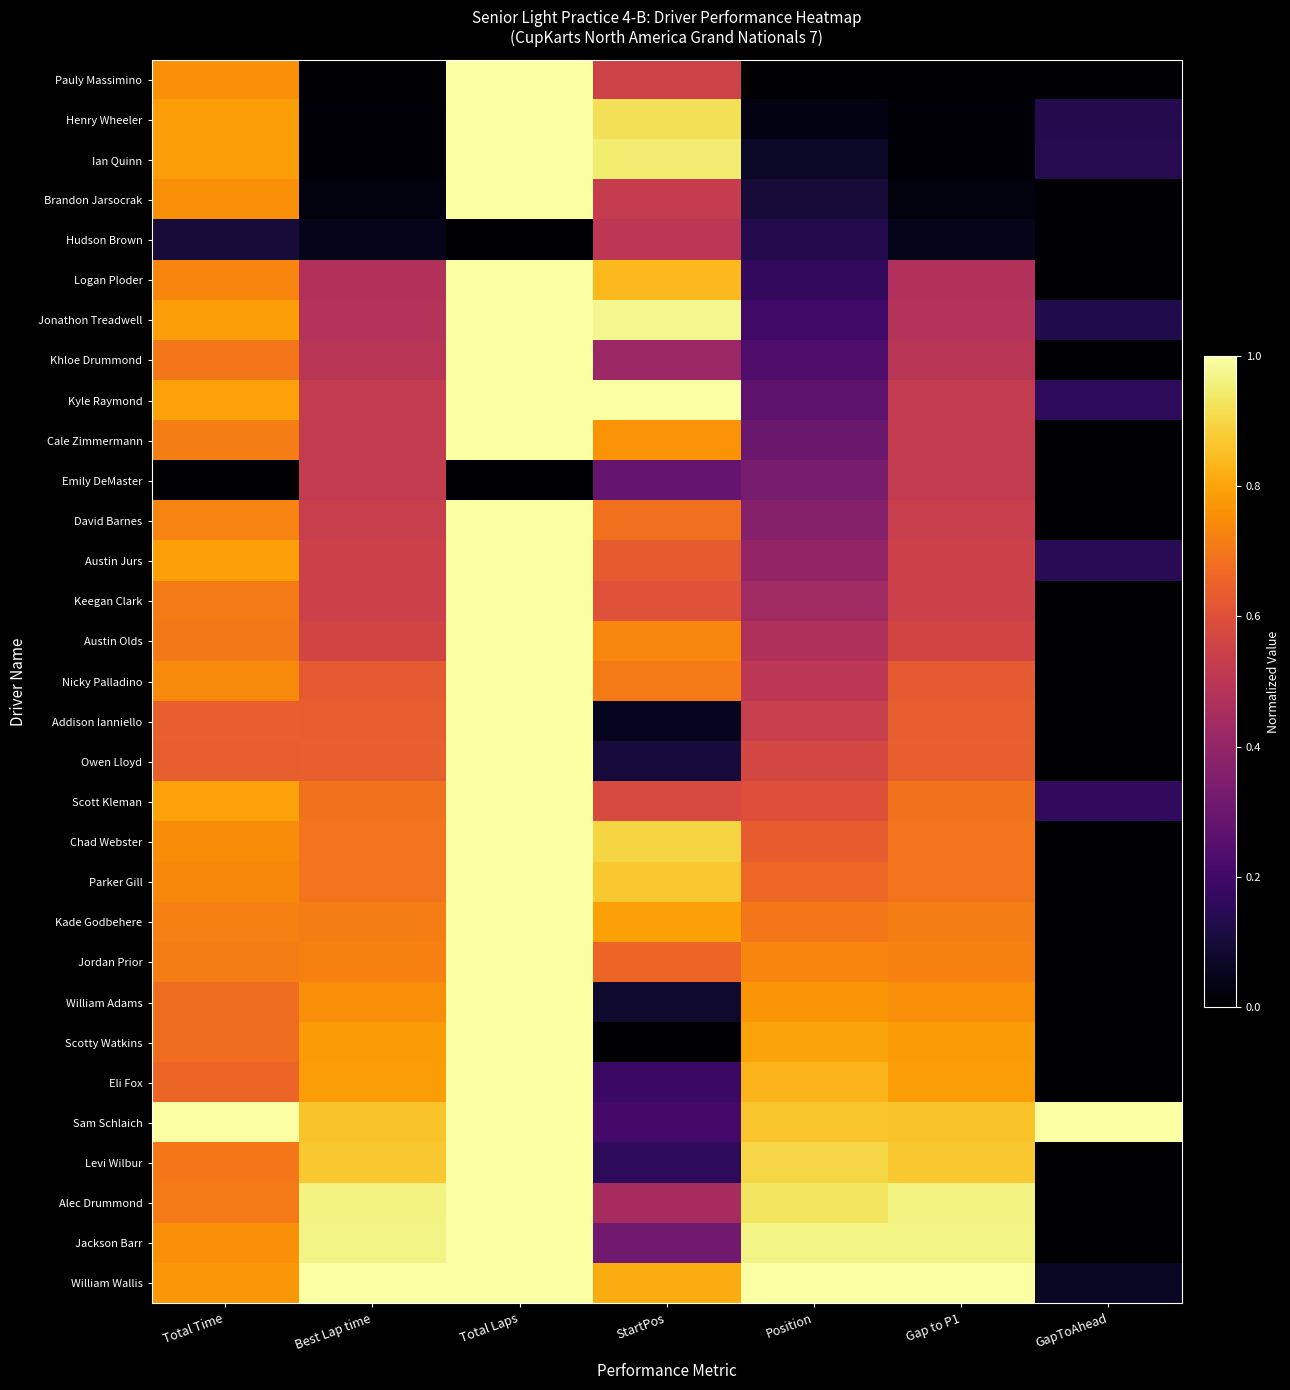

Reading right to left, what are all the values shown in this chart?

Pauly Massimino: GapToAhead=0.0	Gap to P1=0.0	Position=0.0	StartPos=0.6	Total Laps=1.0	Best Lap time=0.0	Total Time=0.8
Henry Wheeler: GapToAhead=0.1	Gap to P1=0.0	Position=0.0	StartPos=0.9	Total Laps=1.0	Best Lap time=0.0	Total Time=0.8
Ian Quinn: GapToAhead=0.1	Gap to P1=0.0	Position=0.1	StartPos=0.9	Total Laps=1.0	Best Lap time=0.0	Total Time=0.8
Brandon Jarsocrak: GapToAhead=0.0	Gap to P1=0.0	Position=0.1	StartPos=0.5	Total Laps=1.0	Best Lap time=0.0	Total Time=0.8
Hudson Brown: GapToAhead=0.0	Gap to P1=0.0	Position=0.1	StartPos=0.5	Total Laps=0.0	Best Lap time=0.0	Total Time=0.1
Logan Ploder: GapToAhead=0.0	Gap to P1=0.5	Position=0.2	StartPos=0.8	Total Laps=1.0	Best Lap time=0.5	Total Time=0.7
Jonathon Treadwell: GapToAhead=0.1	Gap to P1=0.5	Position=0.2	StartPos=1.0	Total Laps=1.0	Best Lap time=0.5	Total Time=0.8
Khloe Drummond: GapToAhead=0.0	Gap to P1=0.5	Position=0.2	StartPos=0.4	Total Laps=1.0	Best Lap time=0.5	Total Time=0.7
Kyle Raymond: GapToAhead=0.2	Gap to P1=0.5	Position=0.3	StartPos=1.0	Total Laps=1.0	Best Lap time=0.5	Total Time=0.8
Cale Zimmermann: GapToAhead=0.0	Gap to P1=0.5	Position=0.3	StartPos=0.8	Total Laps=1.0	Best Lap time=0.5	Total Time=0.7
Emily DeMaster: GapToAhead=0.0	Gap to P1=0.5	Position=0.3	StartPos=0.3	Total Laps=0.0	Best Lap time=0.5	Total Time=0.0
David Barnes: GapToAhead=0.0	Gap to P1=0.5	Position=0.4	StartPos=0.7	Total Laps=1.0	Best Lap time=0.5	Total Time=0.7
Austin Jurs: GapToAhead=0.1	Gap to P1=0.5	Position=0.4	StartPos=0.6	Total Laps=1.0	Best Lap time=0.5	Total Time=0.8
Keegan Clark: GapToAhead=0.0	Gap to P1=0.5	Position=0.4	StartPos=0.6	Total Laps=1.0	Best Lap time=0.5	Total Time=0.7
Austin Olds: GapToAhead=0.0	Gap to P1=0.6	Position=0.5	StartPos=0.7	Total Laps=1.0	Best Lap time=0.6	Total Time=0.7
Nicky Palladino: GapToAhead=0.0	Gap to P1=0.6	Position=0.5	StartPos=0.7	Total Laps=1.0	Best Lap time=0.6	Total Time=0.7
Addison Ianniello: GapToAhead=0.0	Gap to P1=0.6	Position=0.5	StartPos=0.1	Total Laps=1.0	Best Lap time=0.6	Total Time=0.6
Owen Lloyd: GapToAhead=0.0	Gap to P1=0.6	Position=0.6	StartPos=0.1	Total Laps=1.0	Best Lap time=0.6	Total Time=0.6
Scott Kleman: GapToAhead=0.2	Gap to P1=0.7	Position=0.6	StartPos=0.6	Total Laps=1.0	Best Lap time=0.7	Total Time=0.8
Chad Webster: GapToAhead=0.0	Gap to P1=0.7	Position=0.6	StartPos=0.9	Total Laps=1.0	Best Lap time=0.7	Total Time=0.7
Parker Gill: GapToAhead=0.0	Gap to P1=0.7	Position=0.7	StartPos=0.9	Total Laps=1.0	Best Lap time=0.7	Total Time=0.7
Kade Godbehere: GapToAhead=0.0	Gap to P1=0.7	Position=0.7	StartPos=0.8	Total Laps=1.0	Best Lap time=0.7	Total Time=0.7
Jordan Prior: GapToAhead=0.0	Gap to P1=0.7	Position=0.7	StartPos=0.7	Total Laps=1.0	Best Lap time=0.7	Total Time=0.7
William Adams: GapToAhead=0.0	Gap to P1=0.8	Position=0.8	StartPos=0.1	Total Laps=1.0	Best Lap time=0.8	Total Time=0.7
Scotty Watkins: GapToAhead=0.0	Gap to P1=0.8	Position=0.8	StartPos=0.0	Total Laps=1.0	Best Lap time=0.8	Total Time=0.7
Eli Fox: GapToAhead=0.0	Gap to P1=0.8	Position=0.8	StartPos=0.2	Total Laps=1.0	Best Lap time=0.8	Total Time=0.7
Sam Schlaich: GapToAhead=1.0	Gap to P1=0.9	Position=0.9	StartPos=0.2	Total Laps=1.0	Best Lap time=0.9	Total Time=1.0
Levi Wilbur: GapToAhead=0.0	Gap to P1=0.9	Position=0.9	StartPos=0.2	Total Laps=1.0	Best Lap time=0.9	Total Time=0.7
Alec Drummond: GapToAhead=0.0	Gap to P1=1.0	Position=0.9	StartPos=0.4	Total Laps=1.0	Best Lap time=1.0	Total Time=0.7
Jackson Barr: GapToAhead=0.0	Gap to P1=1.0	Position=1.0	StartPos=0.3	Total Laps=1.0	Best Lap time=1.0	Total Time=0.8
William Wallis: GapToAhead=0.1	Gap to P1=1.0	Position=1.0	StartPos=0.8	Total Laps=1.0	Best Lap time=1.0	Total Time=0.8